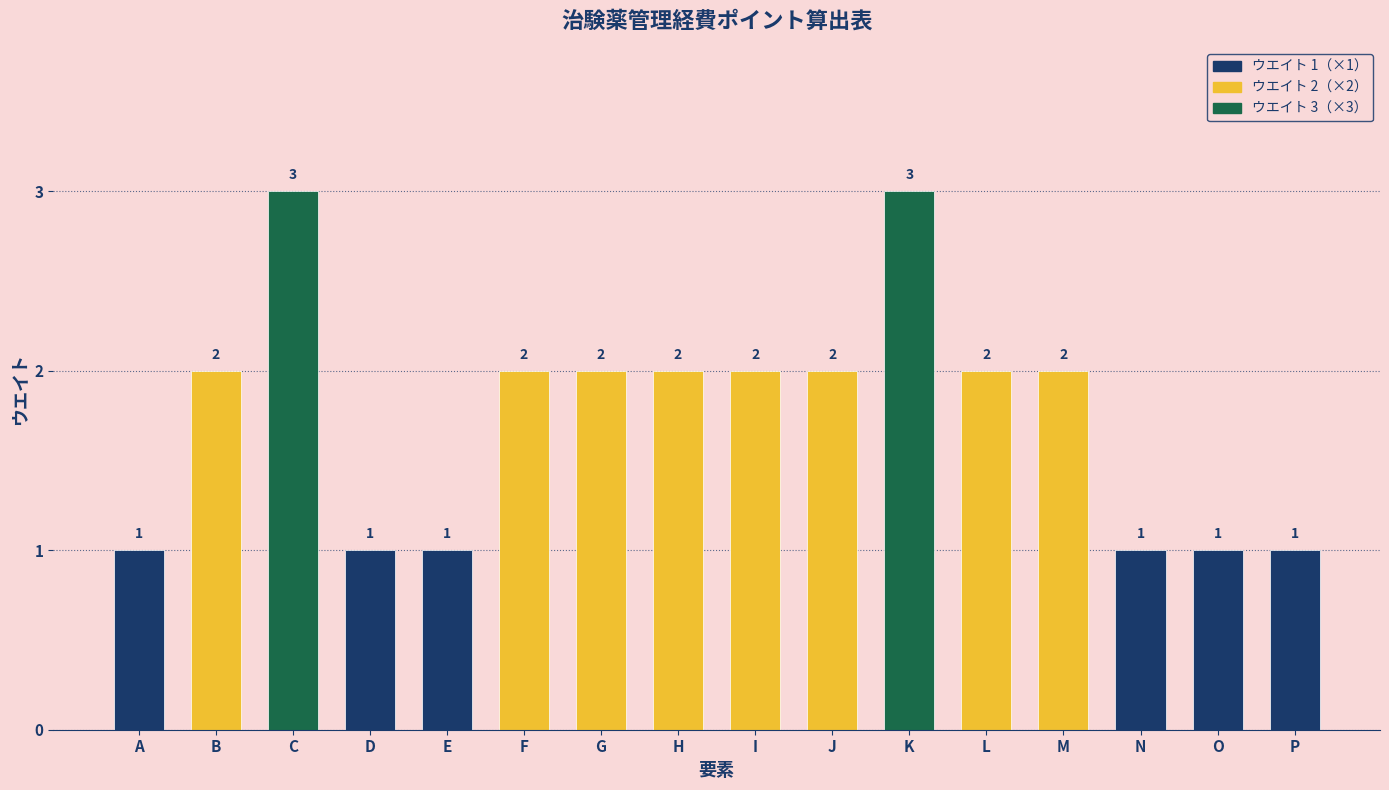

Reading left to right, transcribe all the data shown in this chart.

A=1	B=2	C=3	D=1	E=1	F=2	G=2	H=2	I=2	J=2	K=3	L=2	M=2	N=1	O=1	P=1